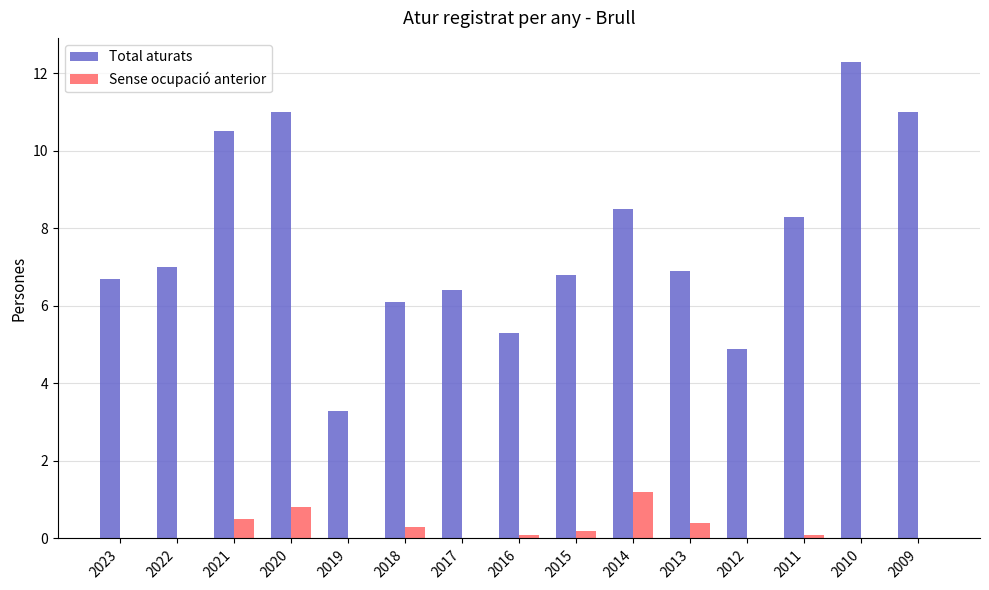

Count the number of data series in this chart.

2